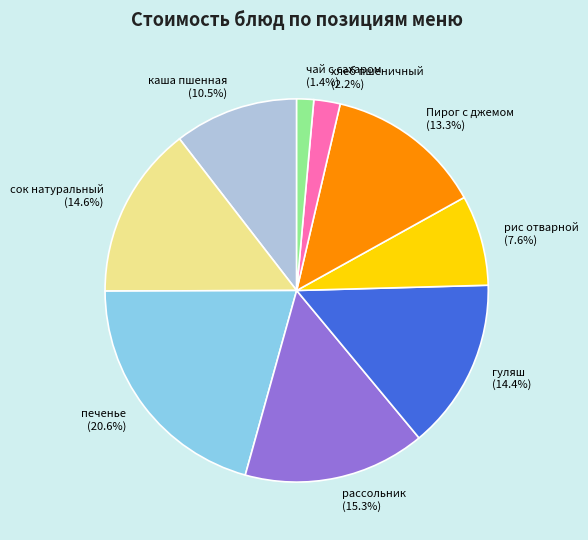

Is каша пшенная the majority of the pie?

No